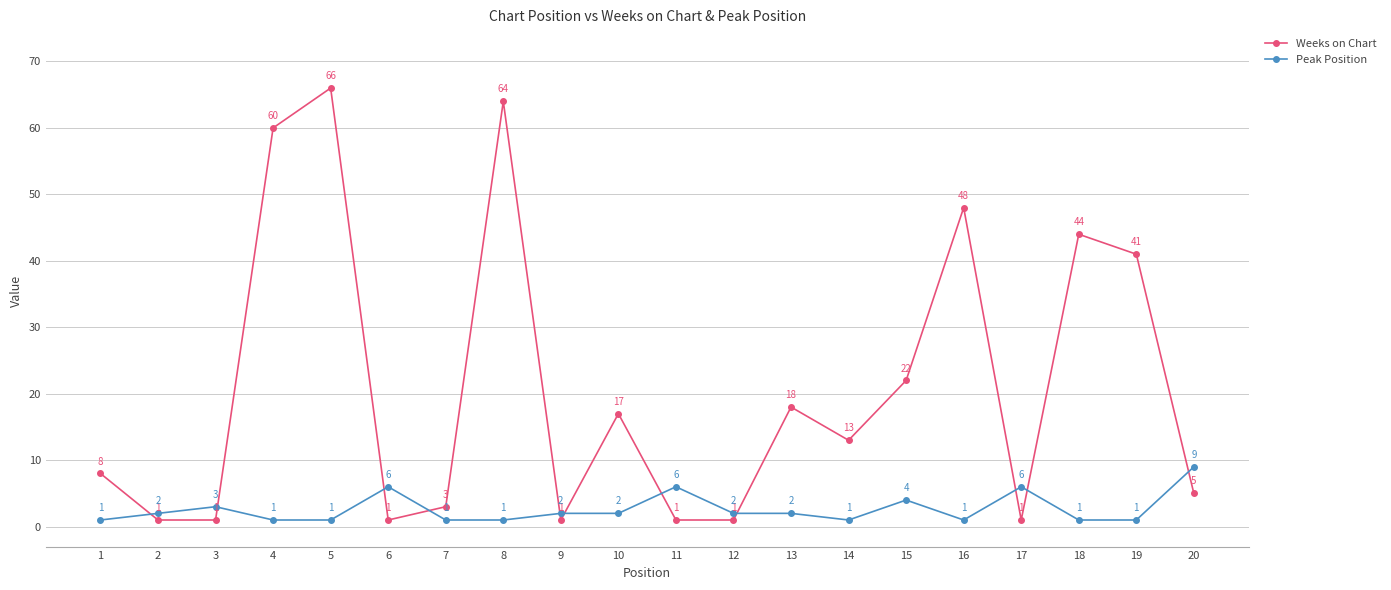

Between which two adjacent categories do Peak Position and Weeks on Chart first intersect?

1 and 2